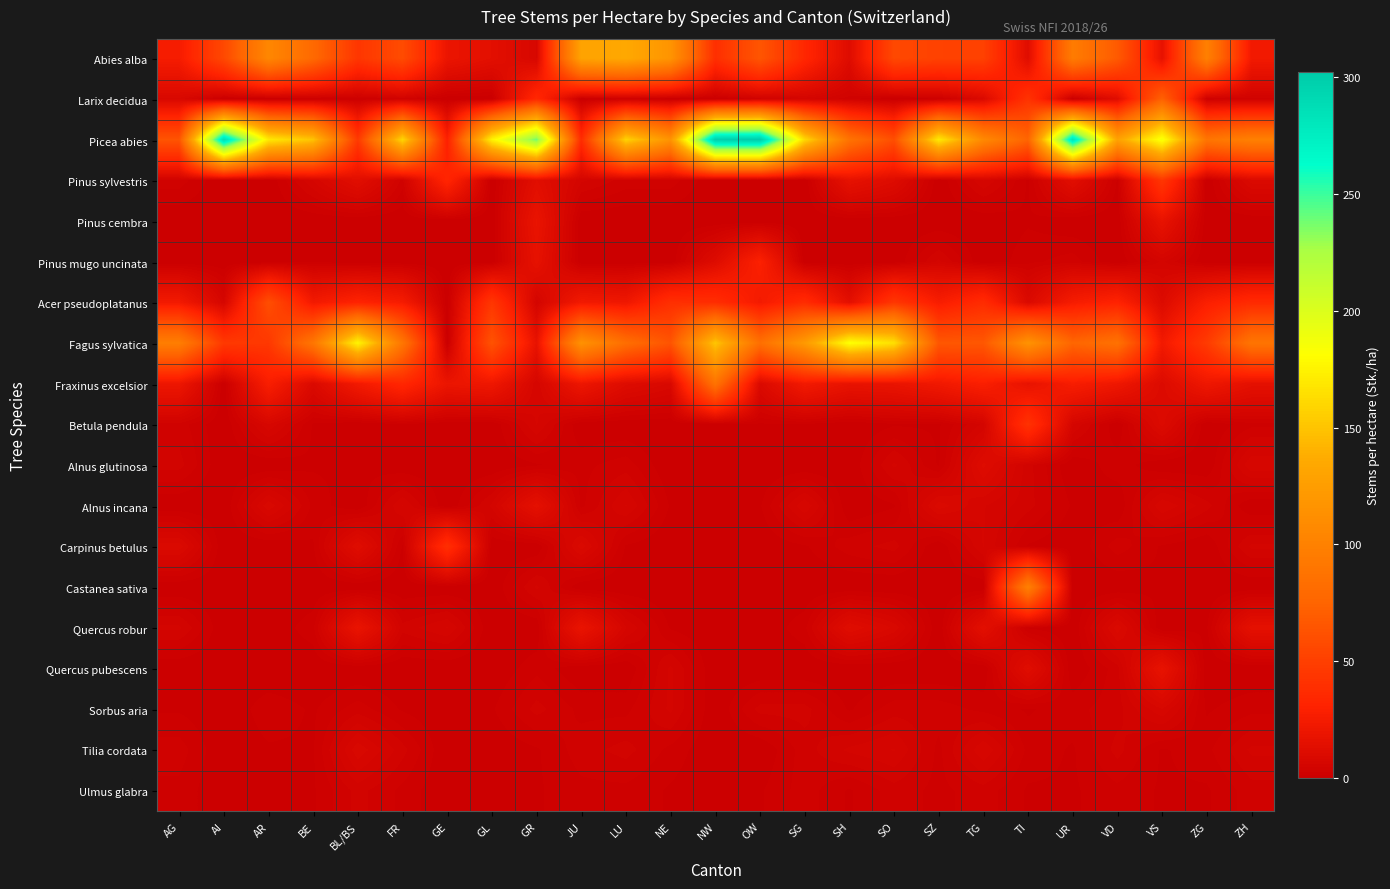

Reading right to left, what are all the values shown in this chart?

Abies alba: ZH=23	ZG=99	VS=16	VD=68	UR=95	TI=12	TG=51	SZ=52	SO=56	SH=11	SG=34	OW=65	NW=39	NE=117	LU=135	JU=130	GR=7	GL=14	GE=19	FR=58	BL/BS=44	BE=79	AR=105	AI=56	AG=25
Larix decidua: ZH=3	ZG=2	VS=73	VD=12	UR=0	TI=42	TG=9	SZ=1	SO=0	SH=3	SG=5	OW=3	NW=0	NE=0	LU=2	JU=0	GR=35	GL=0	GE=0	FR=3	BL/BS=1	BE=1	AR=0	AI=0	AG=8
Picea abies: ZH=99	ZG=89	VS=186	VD=129	UR=283	TI=75	TG=107	SZ=170	SO=60	SH=87	SG=161	OW=302	NW=299	NE=116	LU=158	JU=37	GR=239	GL=175	GE=29	FR=160	BL/BS=46	BE=150	AR=170	AI=288	AG=64
Pinus sylvestris: ZH=9	ZG=0	VS=44	VD=1	UR=13	TI=1	TG=6	SZ=0	SO=11	SH=16	SG=0	OW=0	NW=0	NE=3	LU=3	JU=5	GR=13	GL=0	GE=33	FR=3	BL/BS=13	BE=6	AR=0	AI=0	AG=3
Pinus cembra: ZH=0	ZG=0	VS=17	VD=0	UR=0	TI=1	TG=0	SZ=0	SO=0	SH=0	SG=0	OW=0	NW=0	NE=0	LU=0	JU=0	GR=18	GL=0	GE=0	FR=0	BL/BS=0	BE=0	AR=0	AI=0	AG=0
Pinus mugo uncinata: ZH=0	ZG=0	VS=5	VD=0	UR=3	TI=2	TG=0	SZ=5	SO=0	SH=0	SG=0	OW=29	NW=11	NE=0	LU=0	JU=0	GR=16	GL=0	GE=0	FR=0	BL/BS=0	BE=1	AR=0	AI=0	AG=0
Acer pseudoplatanus: ZH=36	ZG=28	VS=10	VD=31	UR=25	TI=9	TG=37	SZ=26	SO=44	SH=14	SG=37	OW=24	NW=38	NE=39	LU=21	JU=23	GR=5	GL=44	GE=0	FR=25	BL/BS=31	BE=23	AR=60	AI=6	AG=23
Fagus sylvatica: ZH=89	ZG=47	VS=23	VD=86	UR=76	TI=116	TG=66	SZ=66	SO=165	SH=183	SG=122	OW=84	NW=151	NE=64	LU=83	JU=115	GR=17	GL=63	GE=0	FR=90	BL/BS=176	BE=90	AR=45	AI=46	AG=97
Fraxinus excelsior: ZH=15	ZG=21	VS=10	VD=21	UR=26	TI=17	TG=28	SZ=22	SO=18	SH=17	SG=23	OW=9	NW=87	NE=8	LU=11	JU=20	GR=6	GL=21	GE=19	FR=34	BL/BS=23	BE=9	AR=27	AI=0	AG=20
Betula pendula: ZH=2	ZG=0	VS=10	VD=0	UR=6	TI=41	TG=5	SZ=1	SO=1	SH=0	SG=1	OW=1	NW=0	NE=0	LU=0	JU=0	GR=6	GL=0	GE=0	FR=1	BL/BS=0	BE=1	AR=7	AI=0	AG=3
Alnus glutinosa: ZH=7	ZG=0	VS=0	VD=2	UR=0	TI=4	TG=11	SZ=1	SO=5	SH=0	SG=0	OW=0	NW=0	NE=0	LU=3	JU=2	GR=1	GL=0	GE=0	FR=0	BL/BS=1	BE=1	AR=0	AI=0	AG=4
Alnus incana: ZH=0	ZG=4	VS=7	VD=0	UR=1	TI=4	TG=6	SZ=9	SO=1	SH=0	SG=7	OW=1	NW=0	NE=1	LU=6	JU=2	GR=15	GL=5	GE=0	FR=6	BL/BS=0	BE=2	AR=8	AI=0	AG=0
Carpinus betulus: ZH=5	ZG=0	VS=1	VD=3	UR=0	TI=1	TG=6	SZ=0	SO=4	SH=3	SG=1	OW=0	NW=0	NE=0	LU=1	JU=9	GR=0	GL=0	GE=39	FR=1	BL/BS=12	BE=1	AR=0	AI=0	AG=9
Castanea sativa: ZH=0	ZG=0	VS=1	VD=0	UR=0	TI=99	TG=0	SZ=0	SO=0	SH=0	SG=0	OW=0	NW=0	NE=0	LU=0	JU=0	GR=5	GL=0	GE=0	FR=0	BL/BS=0	BE=0	AR=0	AI=0	AG=0
Quercus robur: ZH=15	ZG=1	VS=0	VD=9	UR=0	TI=1	TG=14	SZ=0	SO=8	SH=12	SG=2	OW=0	NW=0	NE=1	LU=6	JU=18	GR=0	GL=0	GE=6	FR=4	BL/BS=18	BE=2	AR=0	AI=0	AG=5
Quercus pubescens: ZH=0	ZG=0	VS=17	VD=3	UR=0	TI=12	TG=0	SZ=0	SO=0	SH=0	SG=0	OW=0	NW=0	NE=5	LU=0	JU=0	GR=2	GL=0	GE=0	FR=0	BL/BS=0	BE=0	AR=0	AI=0	AG=0
Sorbus aria: ZH=2	ZG=1	VS=7	VD=3	UR=2	TI=1	TG=2	SZ=3	SO=3	SH=1	SG=4	OW=4	NW=0	NE=5	LU=2	JU=2	GR=4	GL=1	GE=0	FR=1	BL/BS=3	BE=1	AR=2	AI=0	AG=1
Tilia cordata: ZH=5	ZG=2	VS=1	VD=4	UR=1	TI=2	TG=7	SZ=2	SO=6	SH=5	SG=3	OW=0	NW=0	NE=2	LU=4	JU=3	GR=1	GL=0	GE=0	FR=4	BL/BS=8	BE=1	AR=1	AI=0	AG=3
Ulmus glabra: ZH=3	ZG=1	VS=1	VD=2	UR=1	TI=1	TG=3	SZ=2	SO=3	SH=1	SG=3	OW=1	NW=0	NE=1	LU=2	JU=2	GR=1	GL=1	GE=0	FR=2	BL/BS=4	BE=1	AR=0	AI=0	AG=2